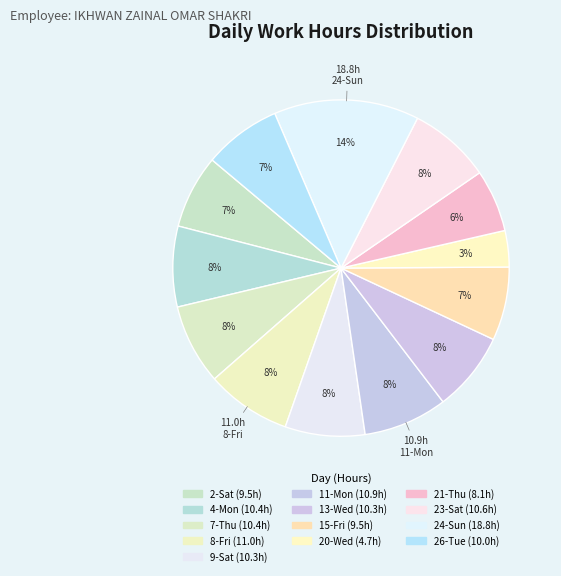

How many slices are in this pie chart?

13